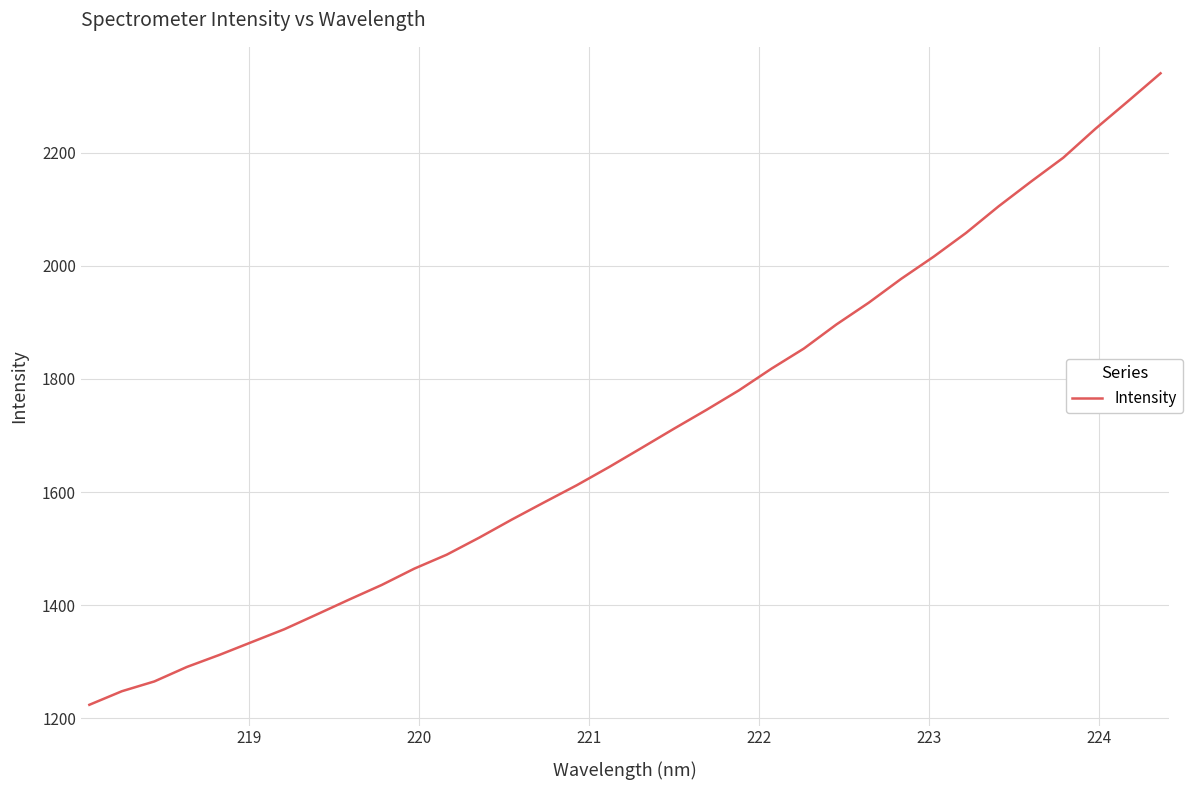

What is the maximum value shown in the chart?

2340.5